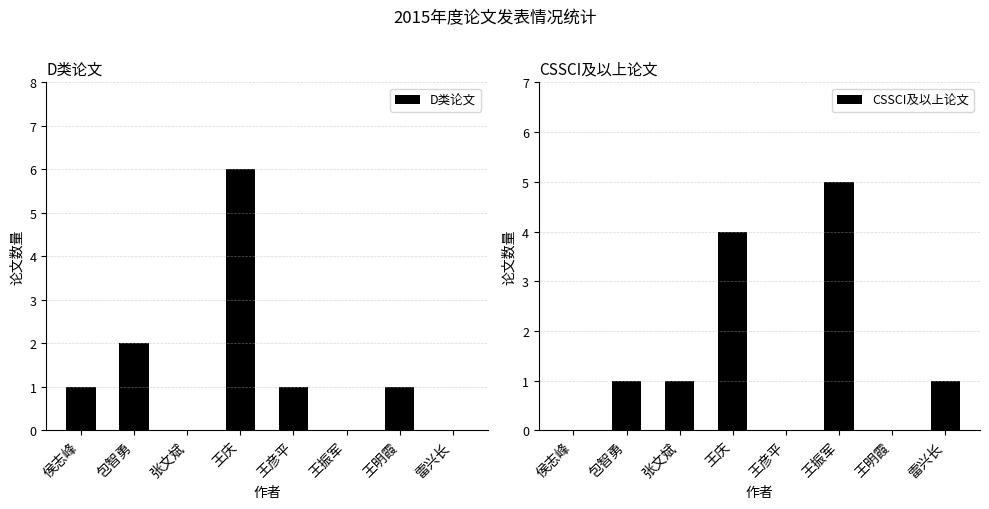

What is the difference between the highest and lowest values at 王庆?

2